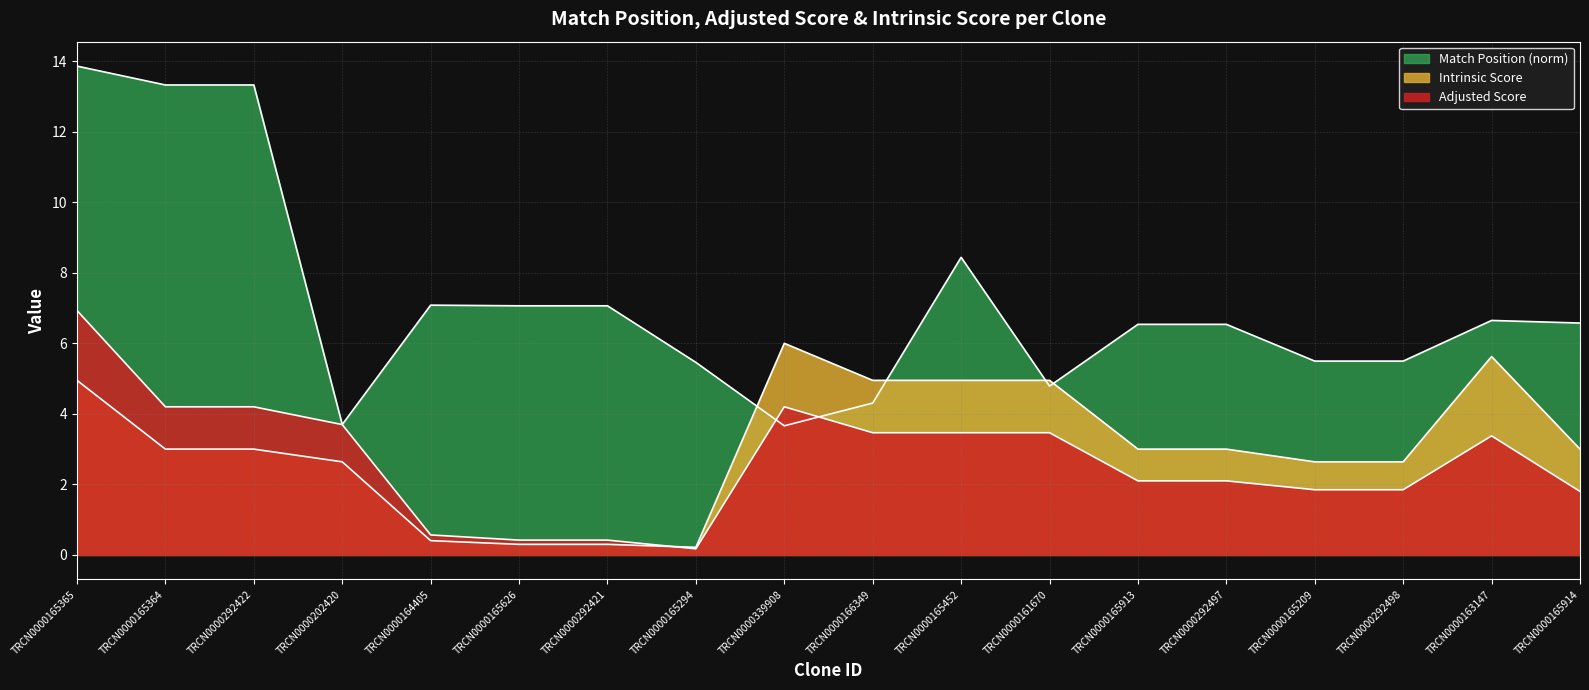

What are all the series names shown in the legend?

Match Position, Adjusted Score, Intrinsic Score